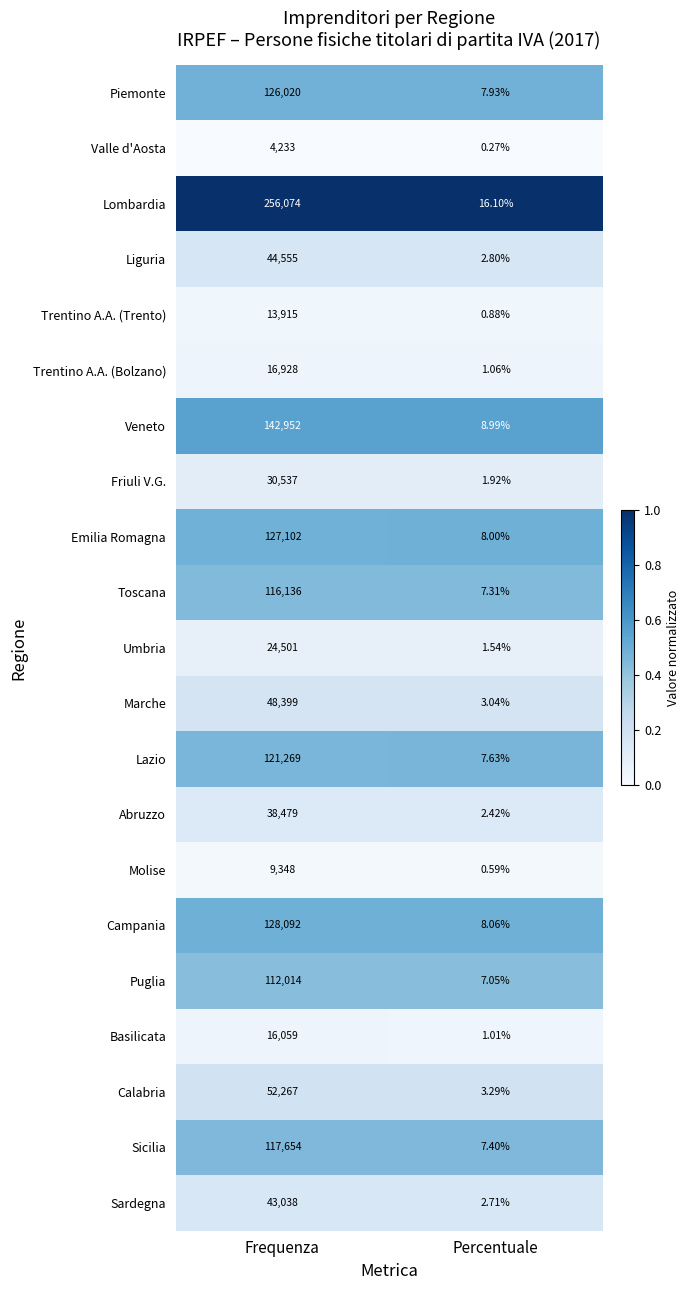

Which series has the largest total across all categories?

Lombardia